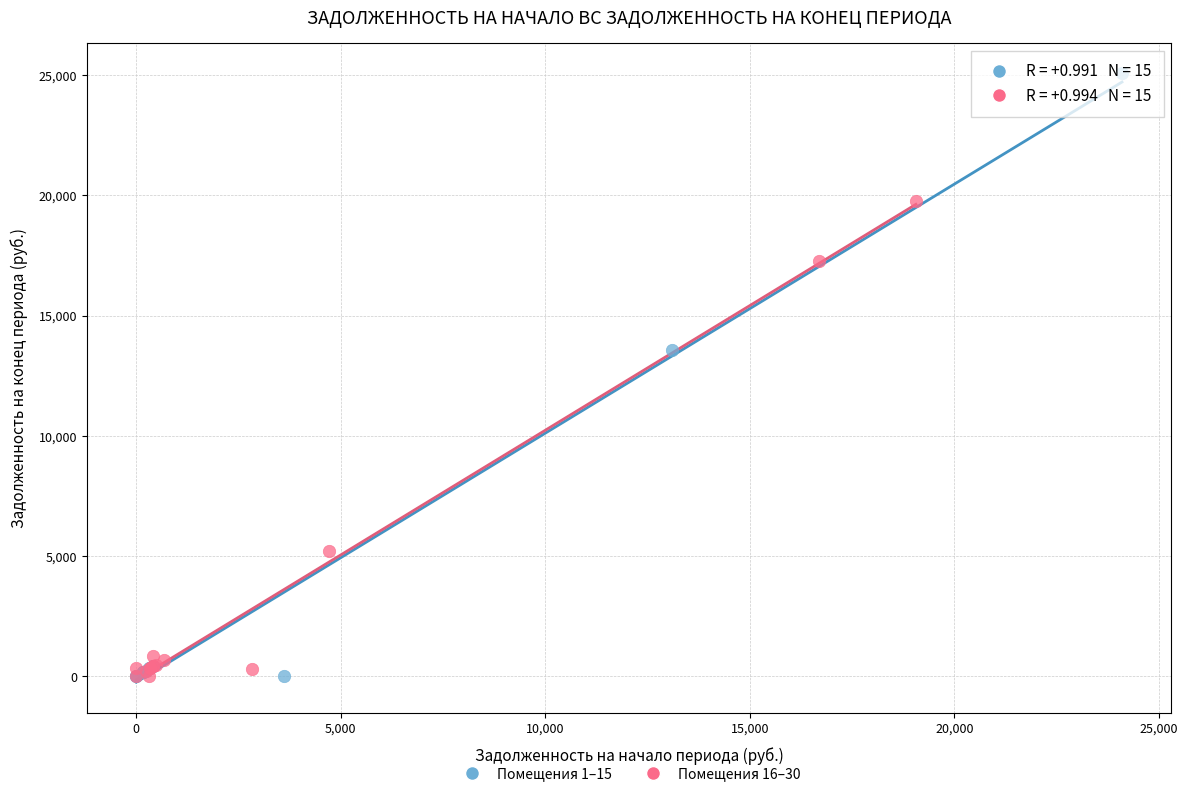

Which series has the largest Y range (max minus min)?

Помещения 1–15